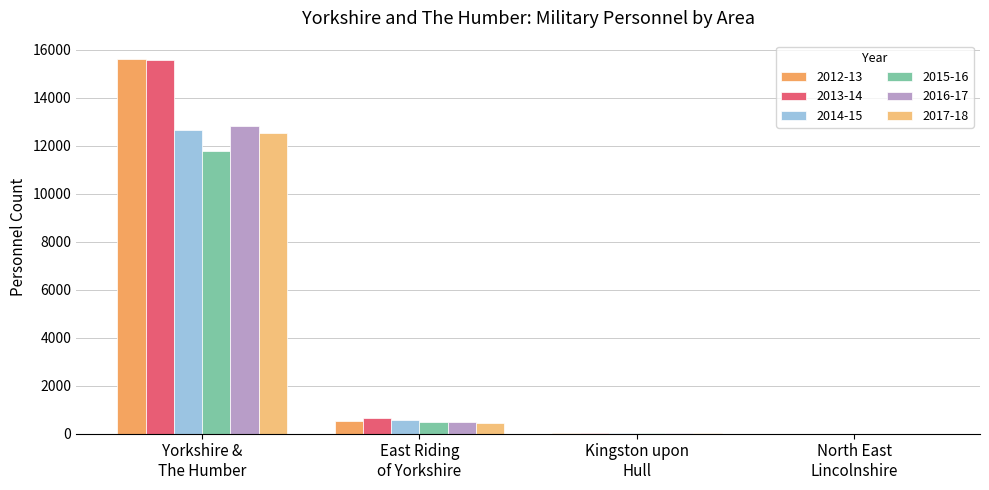

Which series has the largest total across all categories?

2013-14